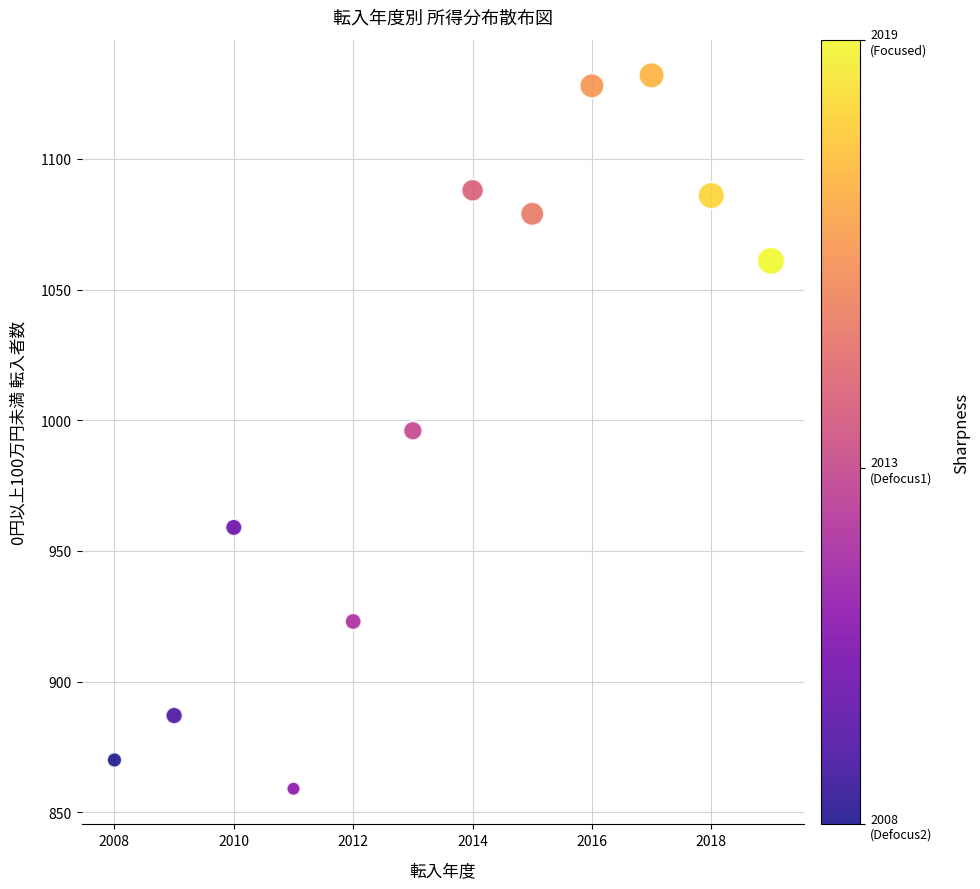

What is the range of X values (max minus min)?

11